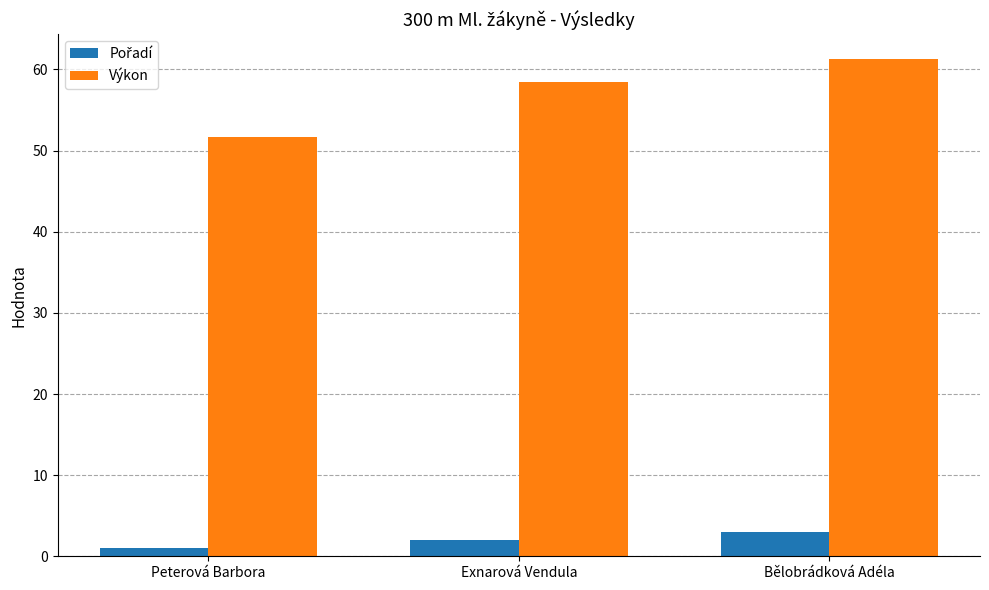

What is the difference between the second highest and minimum values in the Výkon series?

6.7